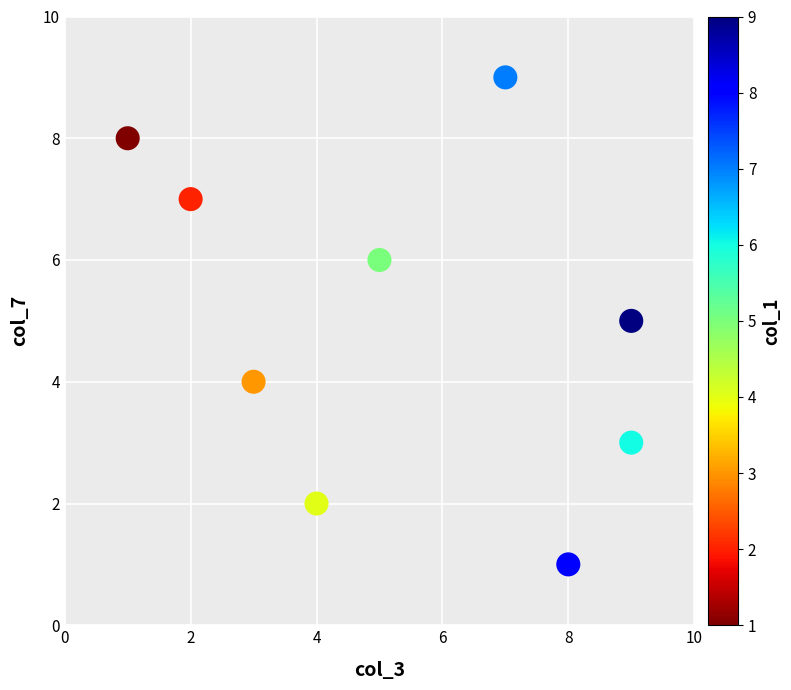

What is the average Y value?

5